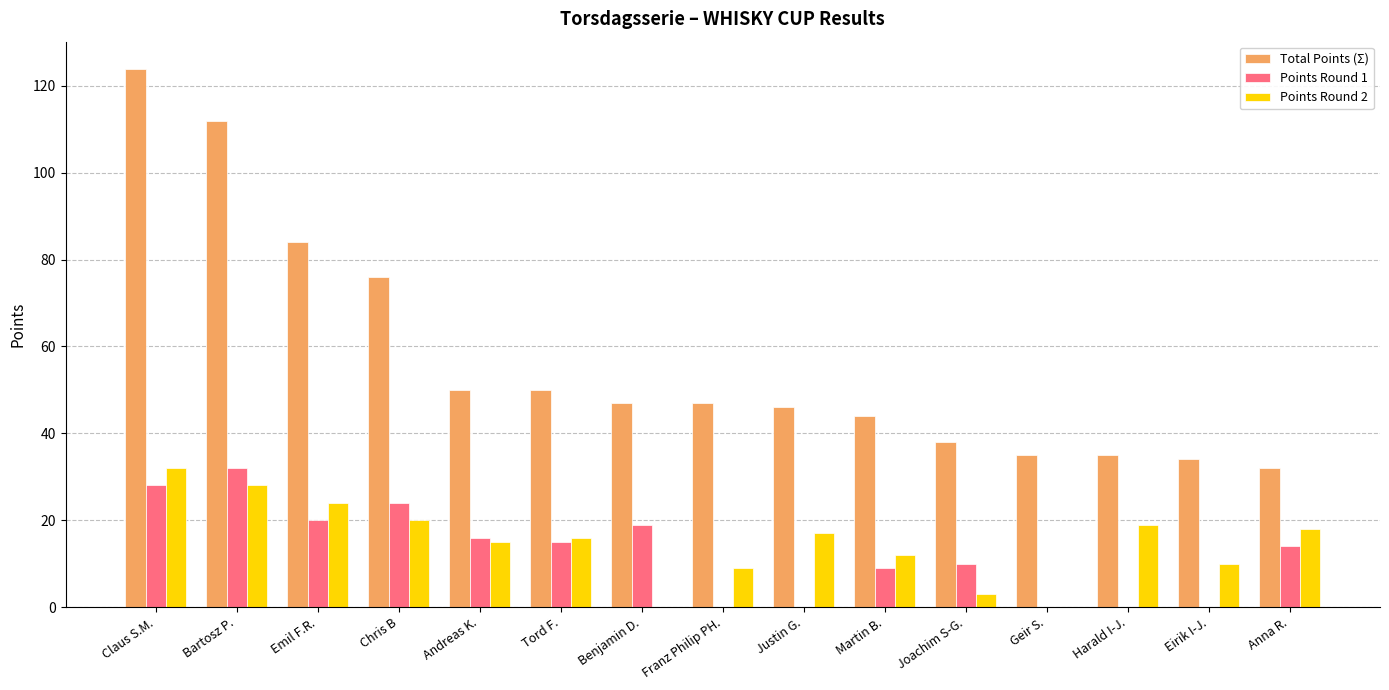

Reading left to right, what are all the values shown in this chart?

Total Points (Σ): Claus S.M.=124	Bartosz P.=112	Emil F.R.=84	Chris B=76	Andreas K.=50	Tord F.=50	Benjamin D.=47	Franz Philip PH.=47	Justin G.=46	Martin B.=44	Joachim S-G.=38	Geir S.=35	Harald I-J.=35	Eirik I-J.=34	Anna R.=32
Points Round 1: Claus S.M.=28	Bartosz P.=32	Emil F.R.=20	Chris B=24	Andreas K.=16	Tord F.=15	Benjamin D.=19	Franz Philip PH.=0	Justin G.=0	Martin B.=9	Joachim S-G.=10	Geir S.=0	Harald I-J.=0	Eirik I-J.=0	Anna R.=14
Points Round 2: Claus S.M.=32	Bartosz P.=28	Emil F.R.=24	Chris B=20	Andreas K.=15	Tord F.=16	Benjamin D.=0	Franz Philip PH.=9	Justin G.=17	Martin B.=12	Joachim S-G.=3	Geir S.=0	Harald I-J.=19	Eirik I-J.=10	Anna R.=18